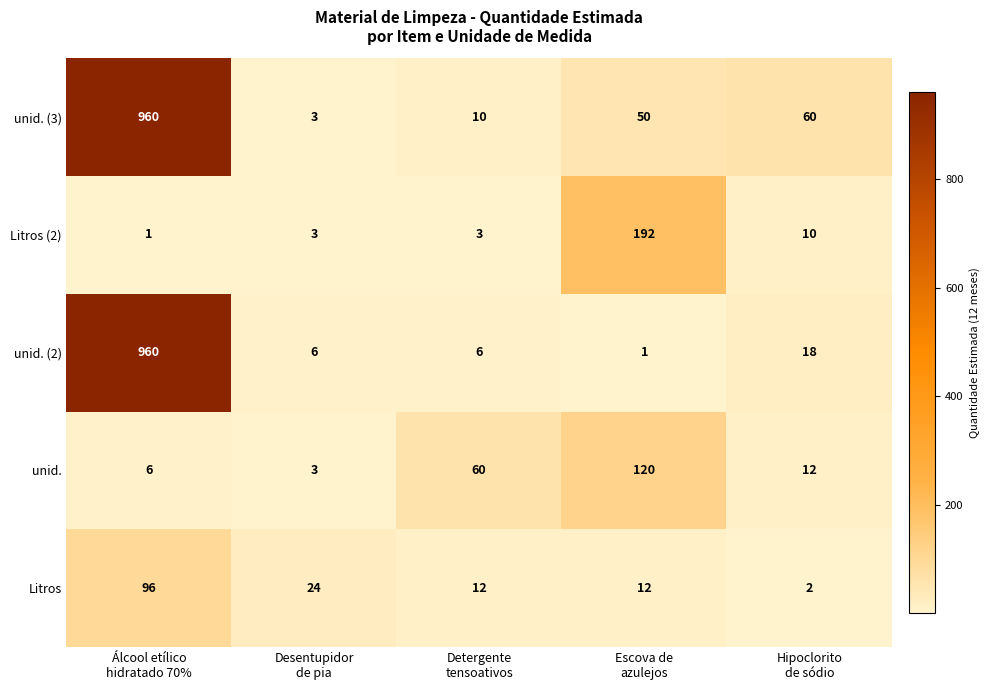

How many distinct data groups are displayed?

5